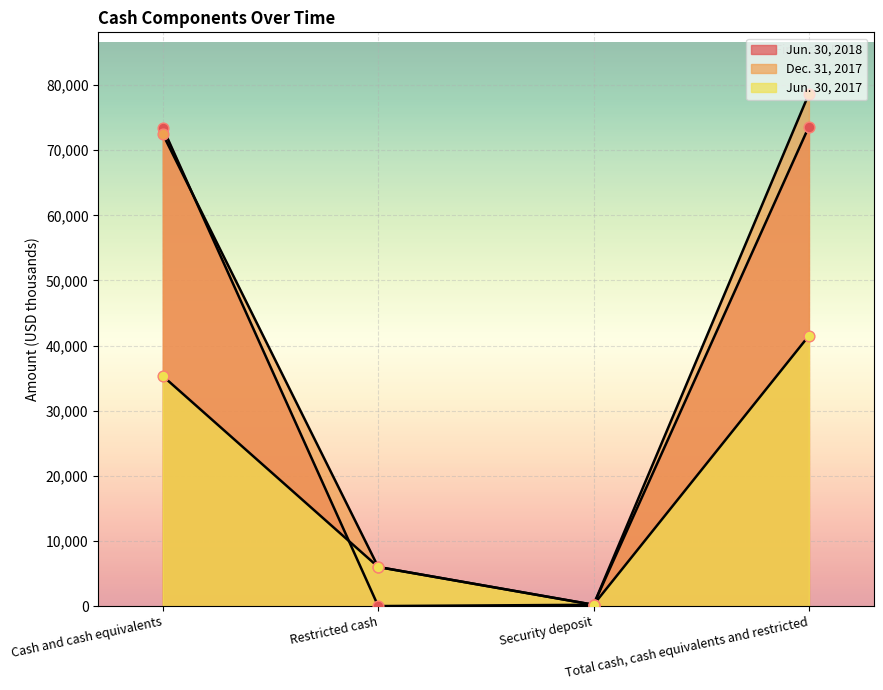

What are all the series names shown in the legend?

Jun. 30, 2018, Dec. 31, 2017, Jun. 30, 2017